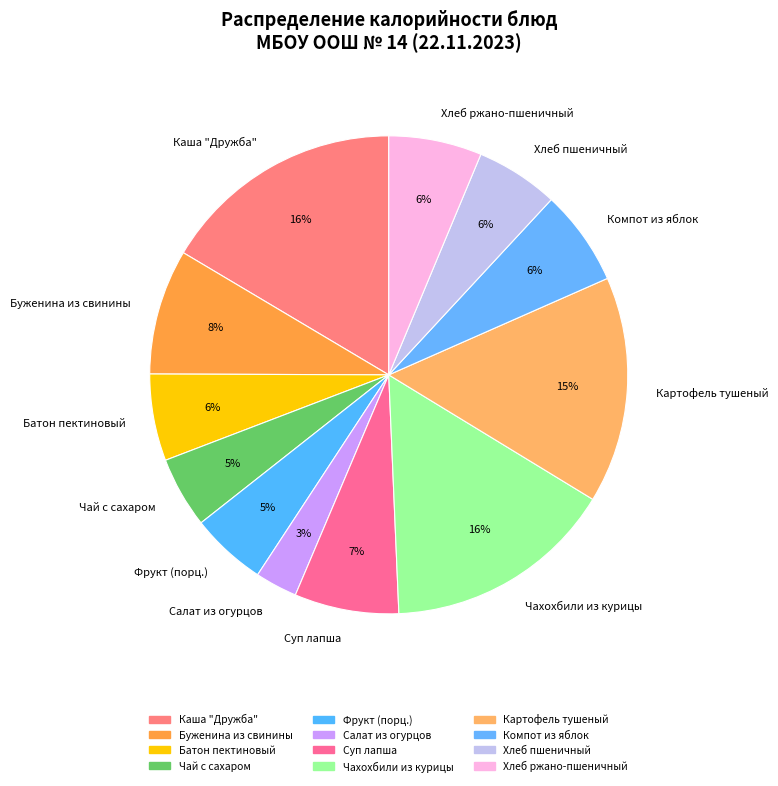

Do Хлеб пшеничный and Батон пектиновый together represent more than half of the pie?

No